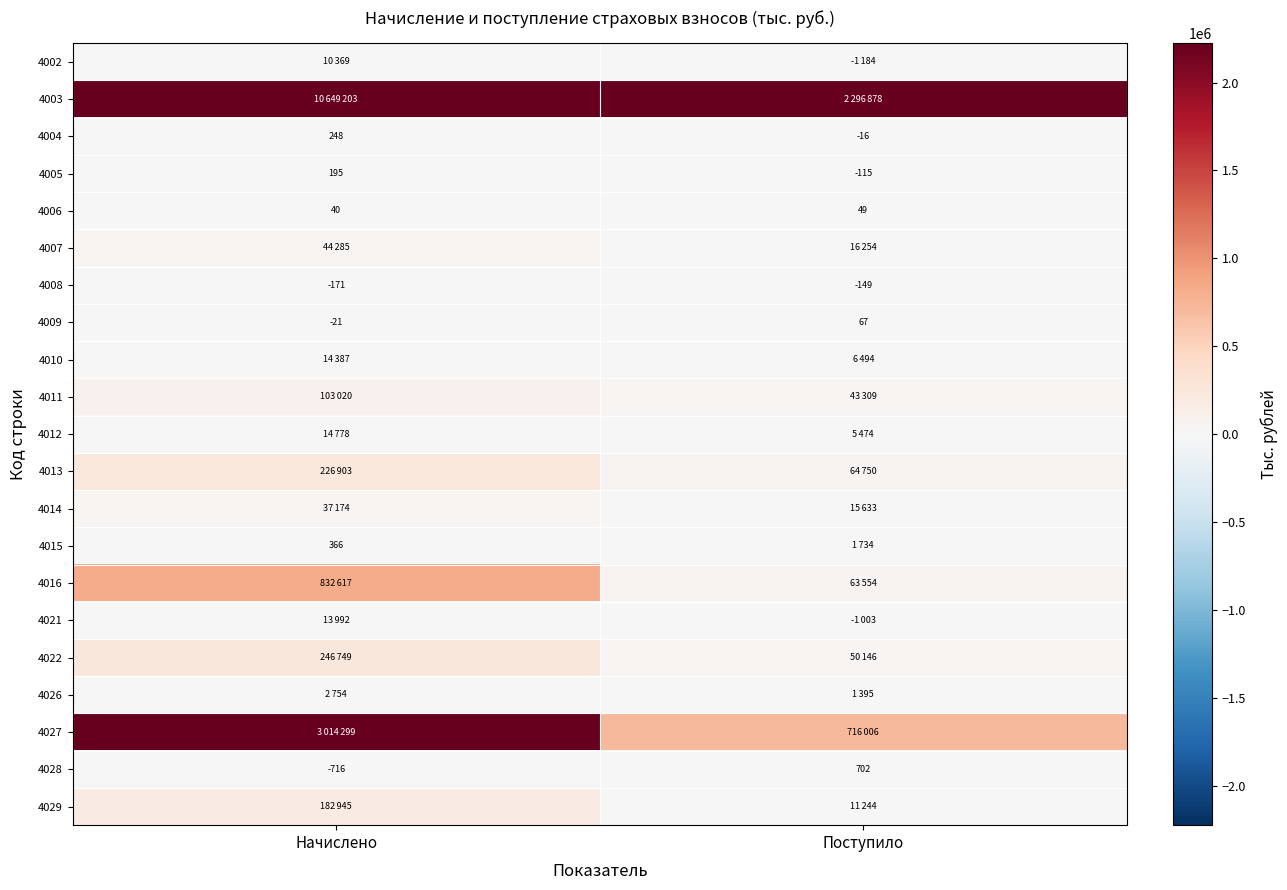

At which label does 4009 reach its minimum?

Начислено